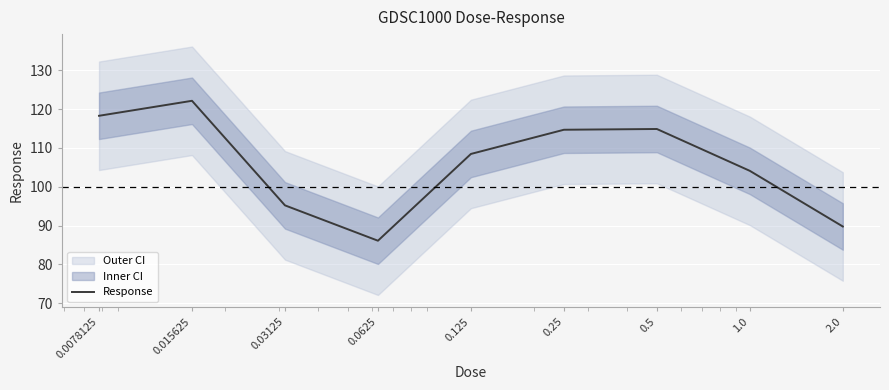

List the labels in order of value, largest first.

0.015625, 0.0078125, 0.5, 0.25, 0.125, 1.0, 0.03125, 2.0, 0.0625